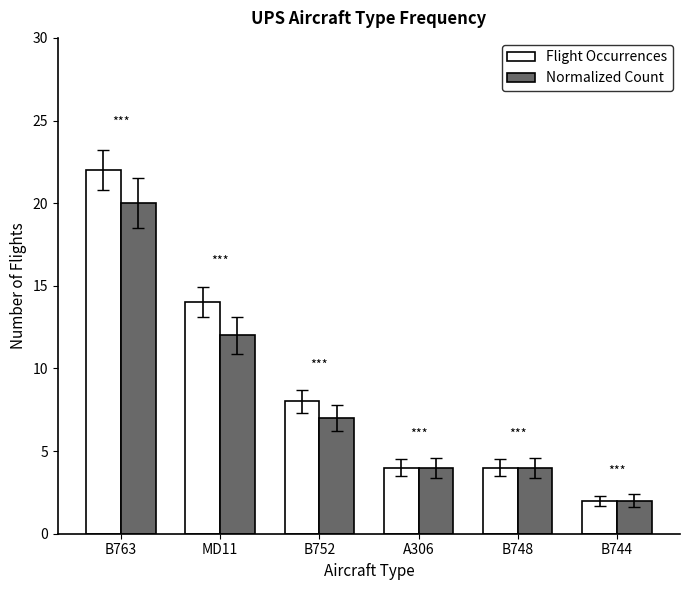

The value of Flight Occurrences at B763 is 22. True or false?

True